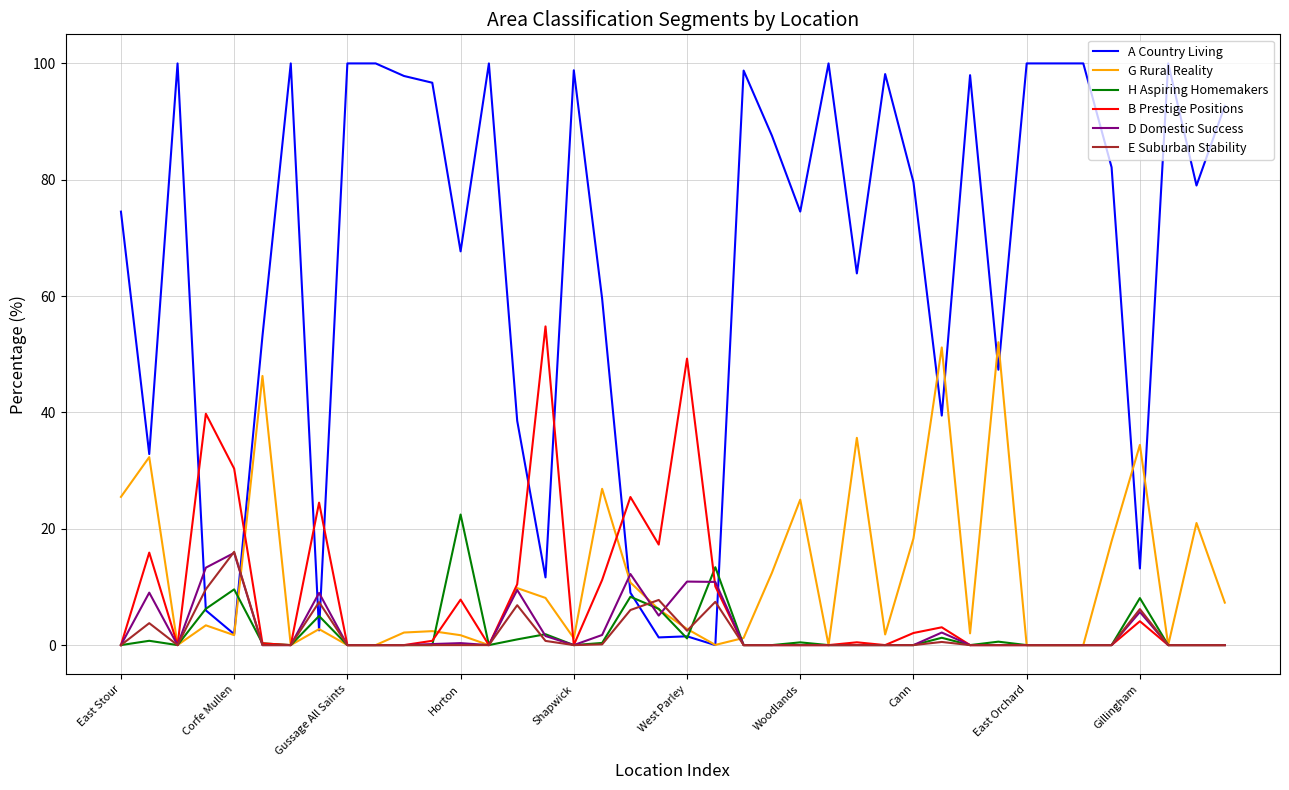

What are all the series names shown in the legend?

A Country Living, G Rural Reality, H Aspiring Homemakers, B Prestige Positions, D Domestic Success, E Suburban Stability